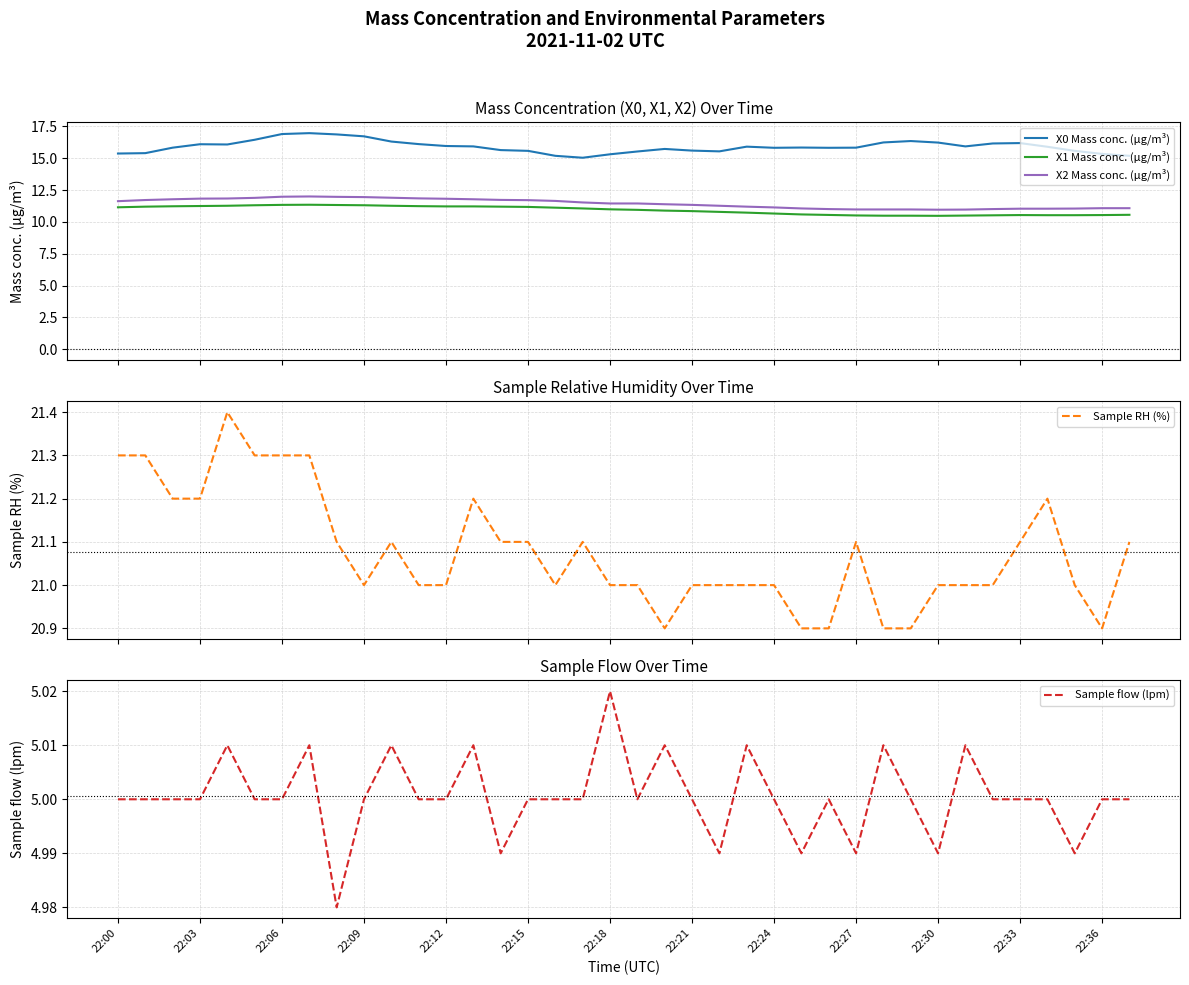

How many data points in Sample RH (%) are less than 21?

6